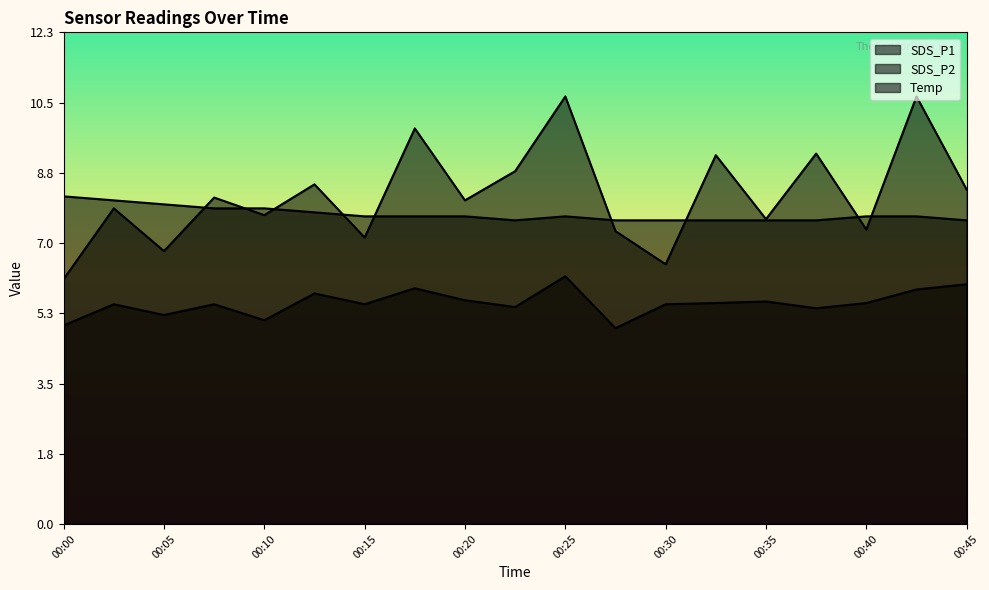

Is the value of Temp at 00:42 greater than the value of SDS_P2 at 00:05?

Yes